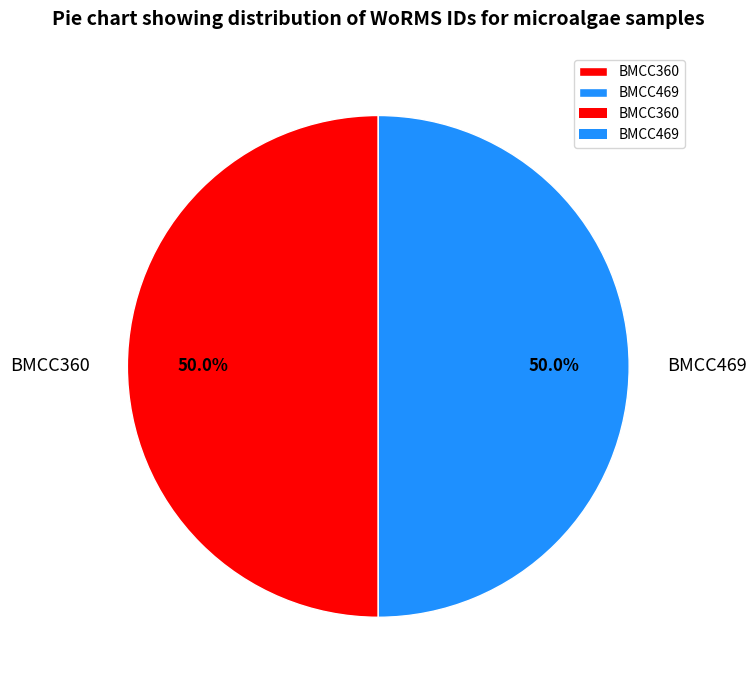

Do BMCC469 and BMCC360 together represent more than half of the pie?

Yes